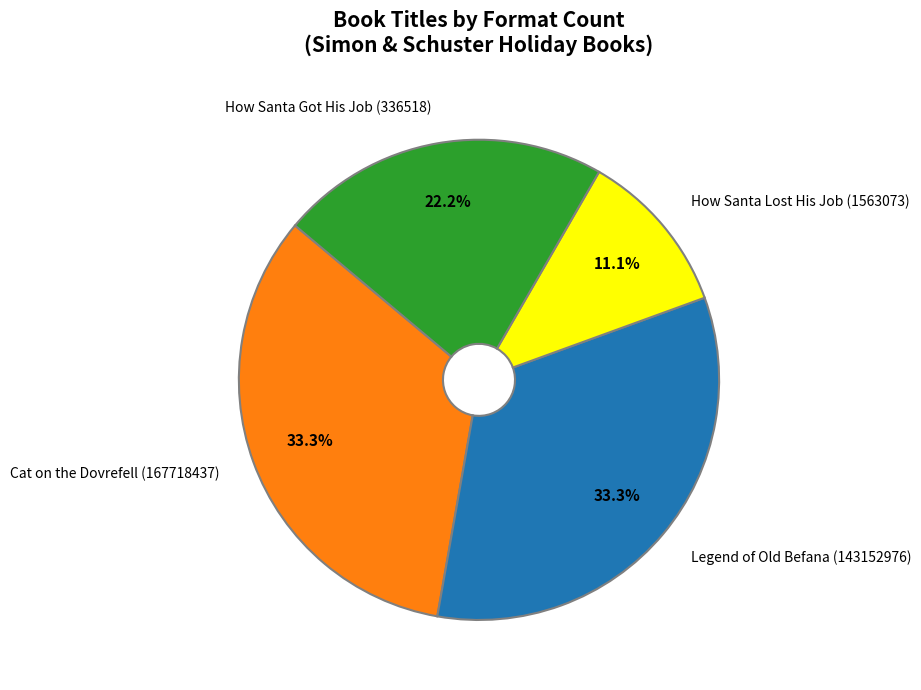

Does any single category account for the majority?

No